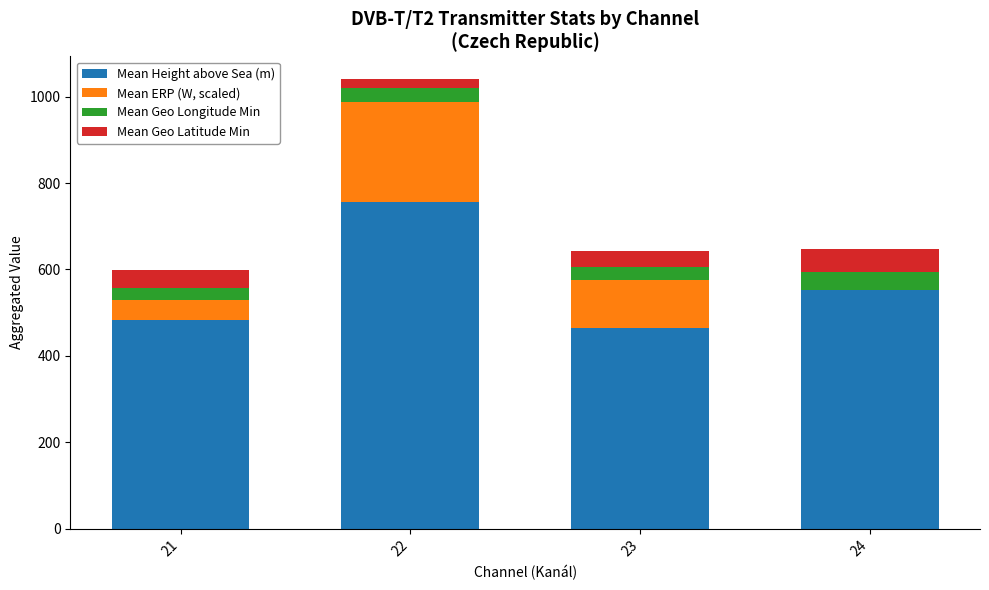

At which category is the sum across all series the highest?

22